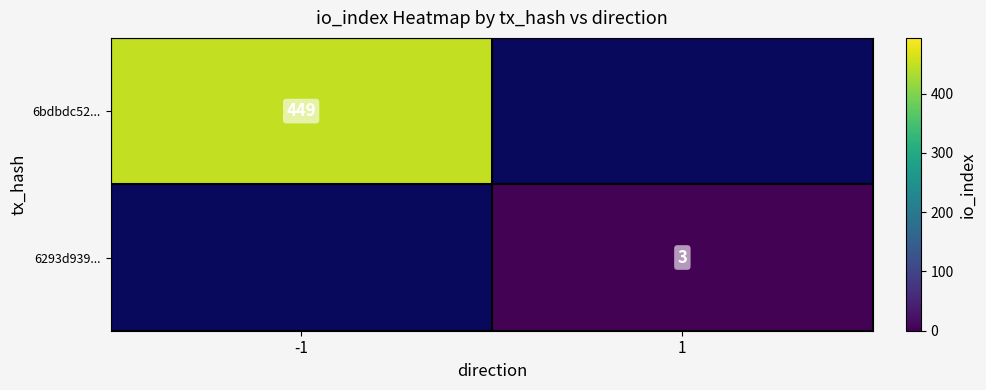

The 6bdbdc52... series shows 294.5 at -1. True or false?

False